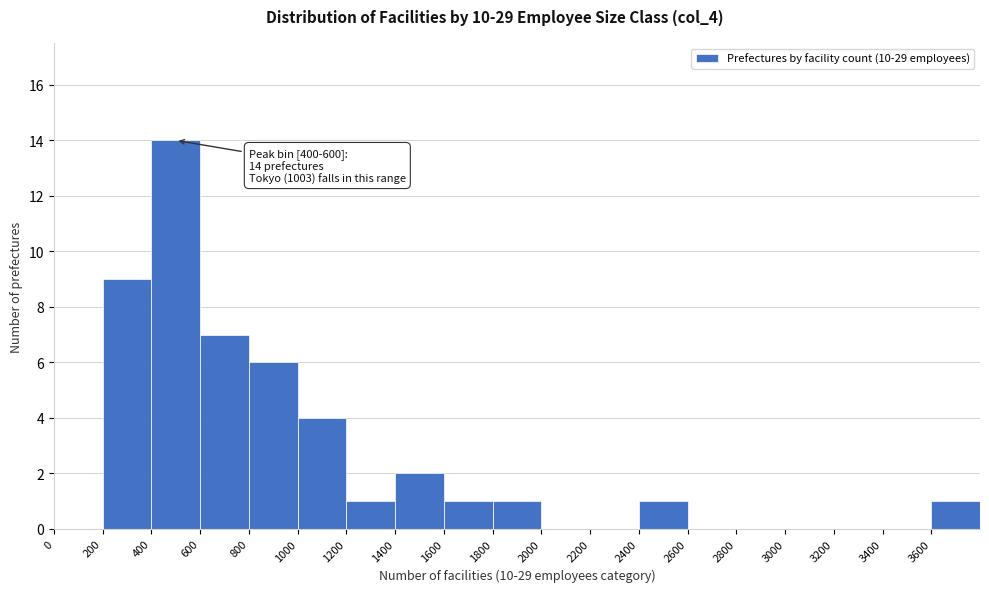

Which range on the x-axis has the tallest bar?

400 to 600